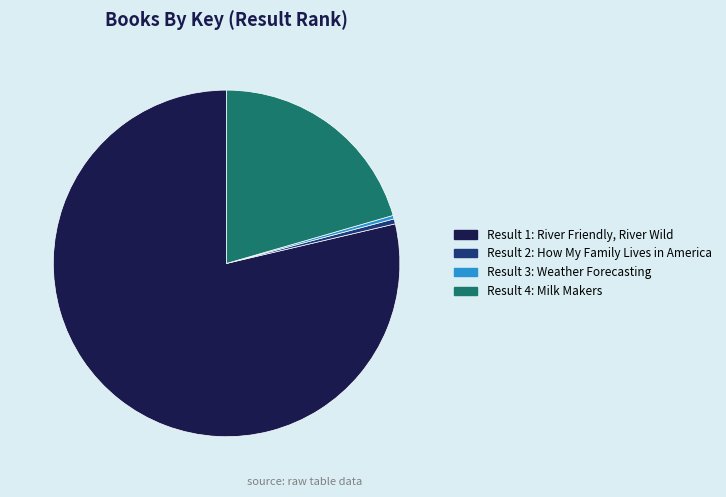

Is there any slice that represents more than half of the pie?

Yes